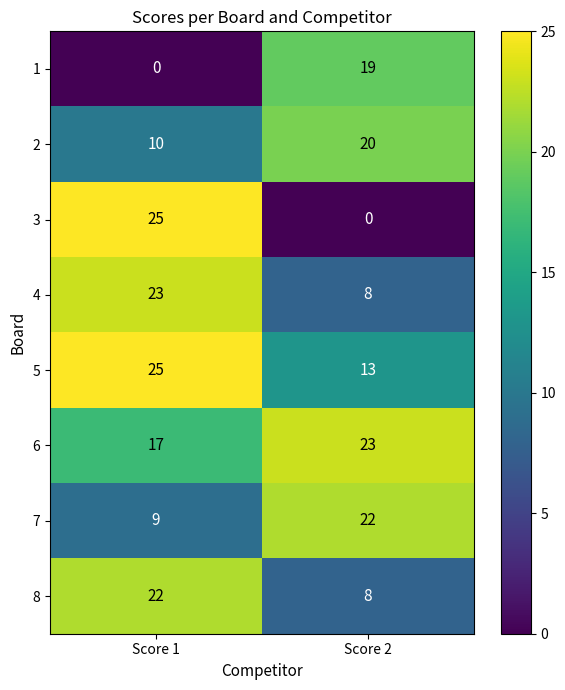

At which category is the sum across all series the highest?

Score 1